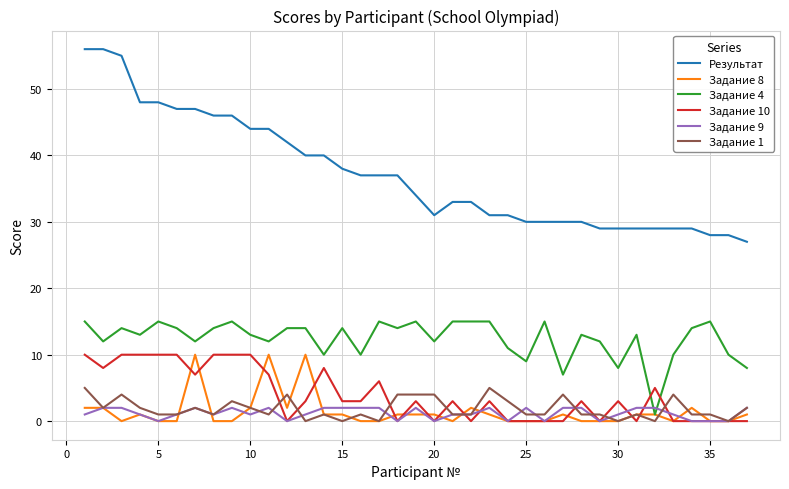

Which series has the largest range (max minus min)?

Результат